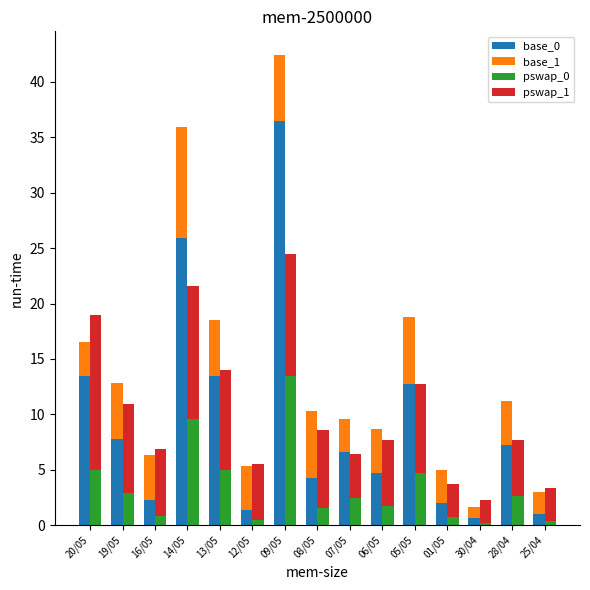

True or false: base_0 has a value of 36.5 at 09/05.

True